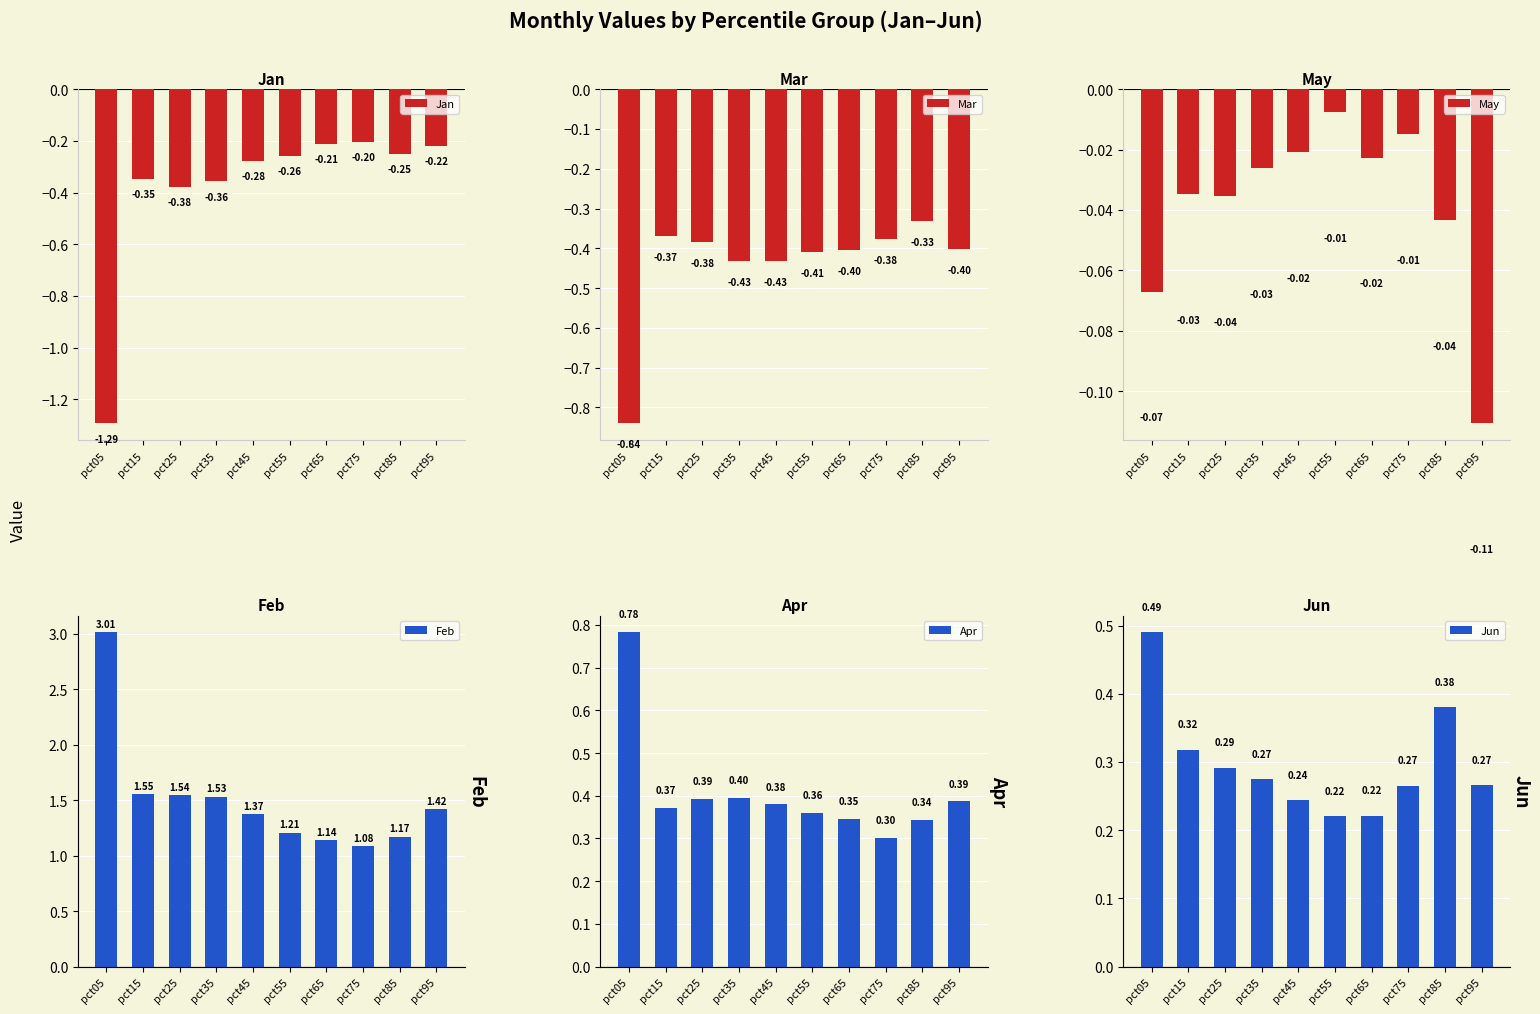

At which category does the chart reach its peak across all series?

pct05